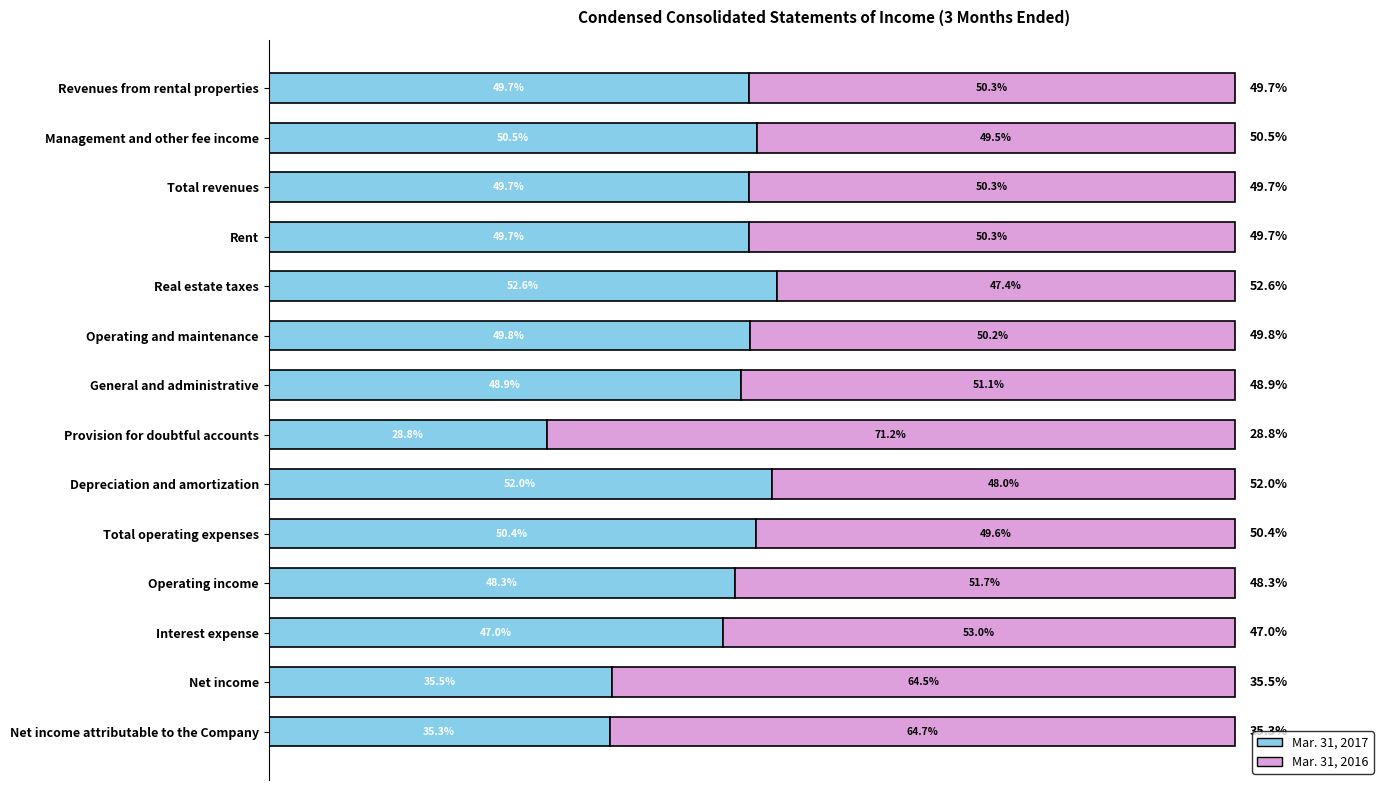

Which category has the highest value in the Mar. 31, 2017 series?

Real estate taxes